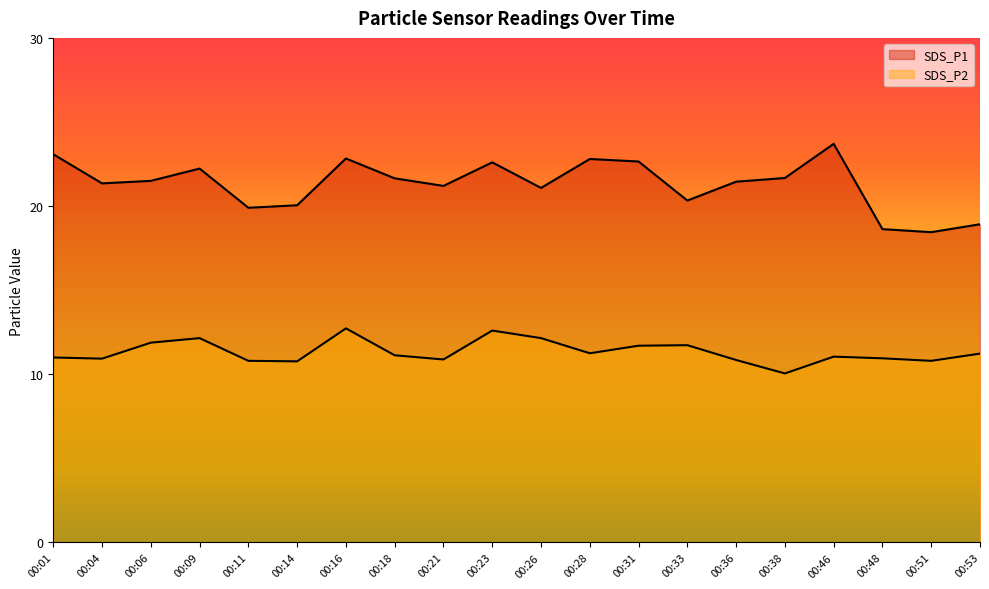

At how many categories does at least one series exceed 15?

20